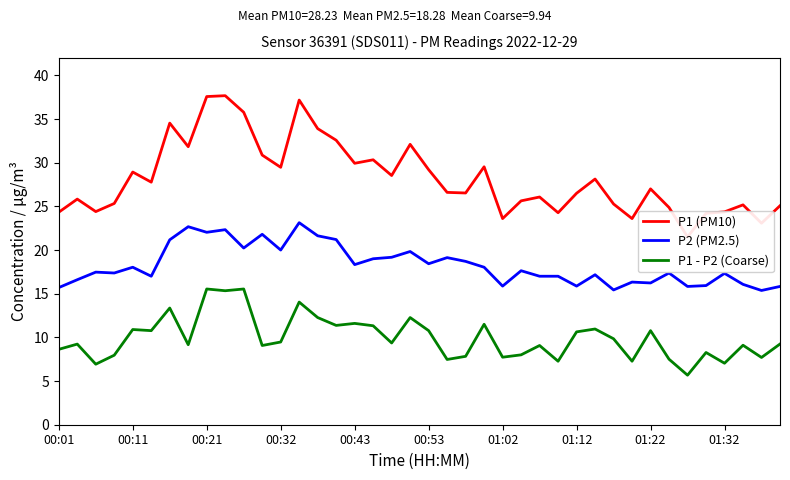

What is the maximum value for P1 - P2 (Coarse)?

15.5